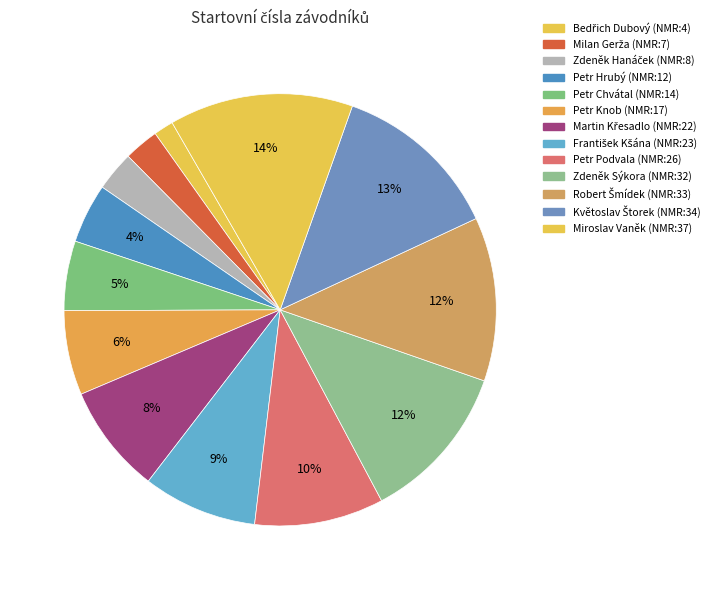

How many segments does this pie chart have?

13